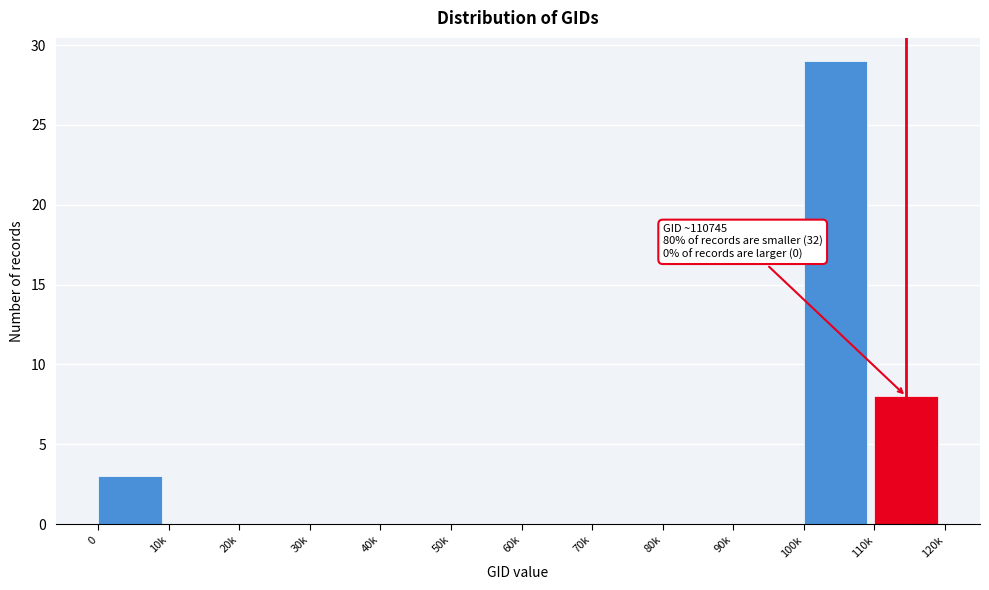

What is the sum of all values?

40